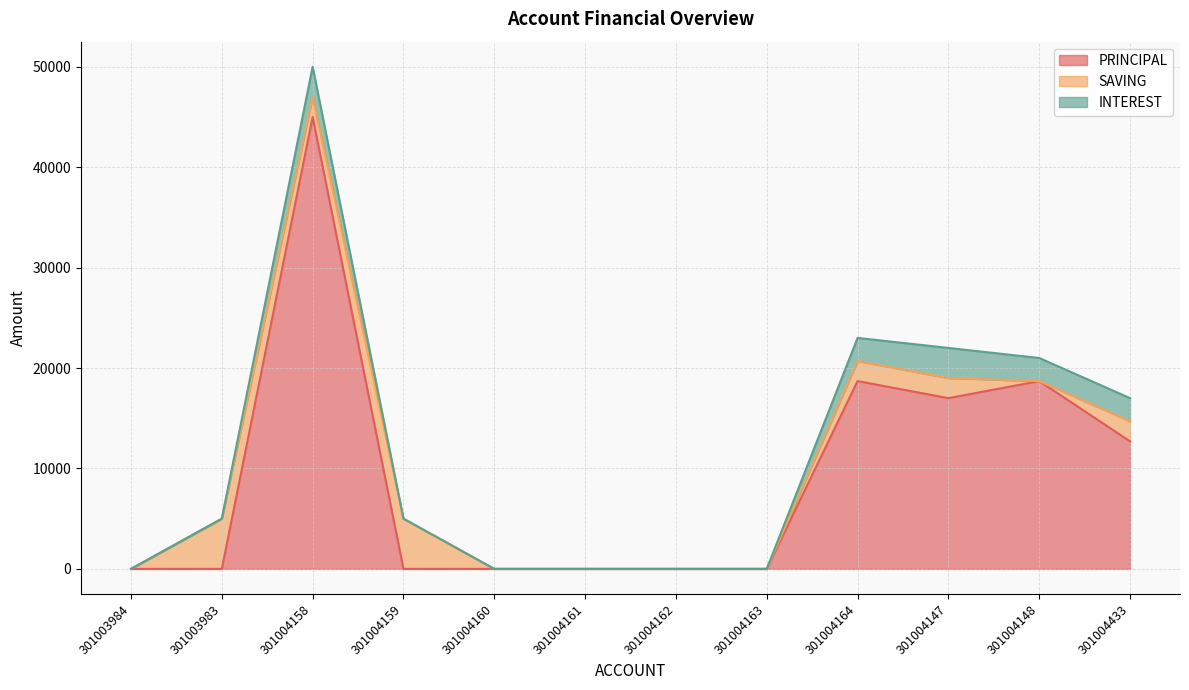

Which label corresponds to the largest value in the chart?

301004158